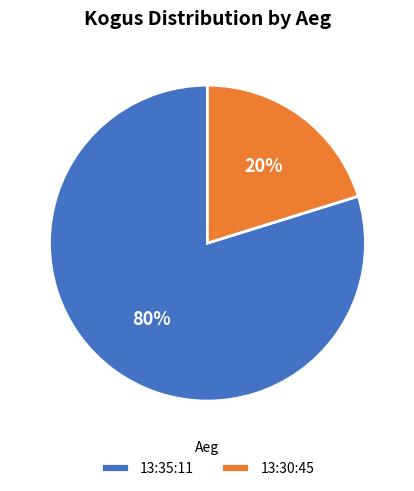

What is the largest slice in the pie chart?

13:35:11